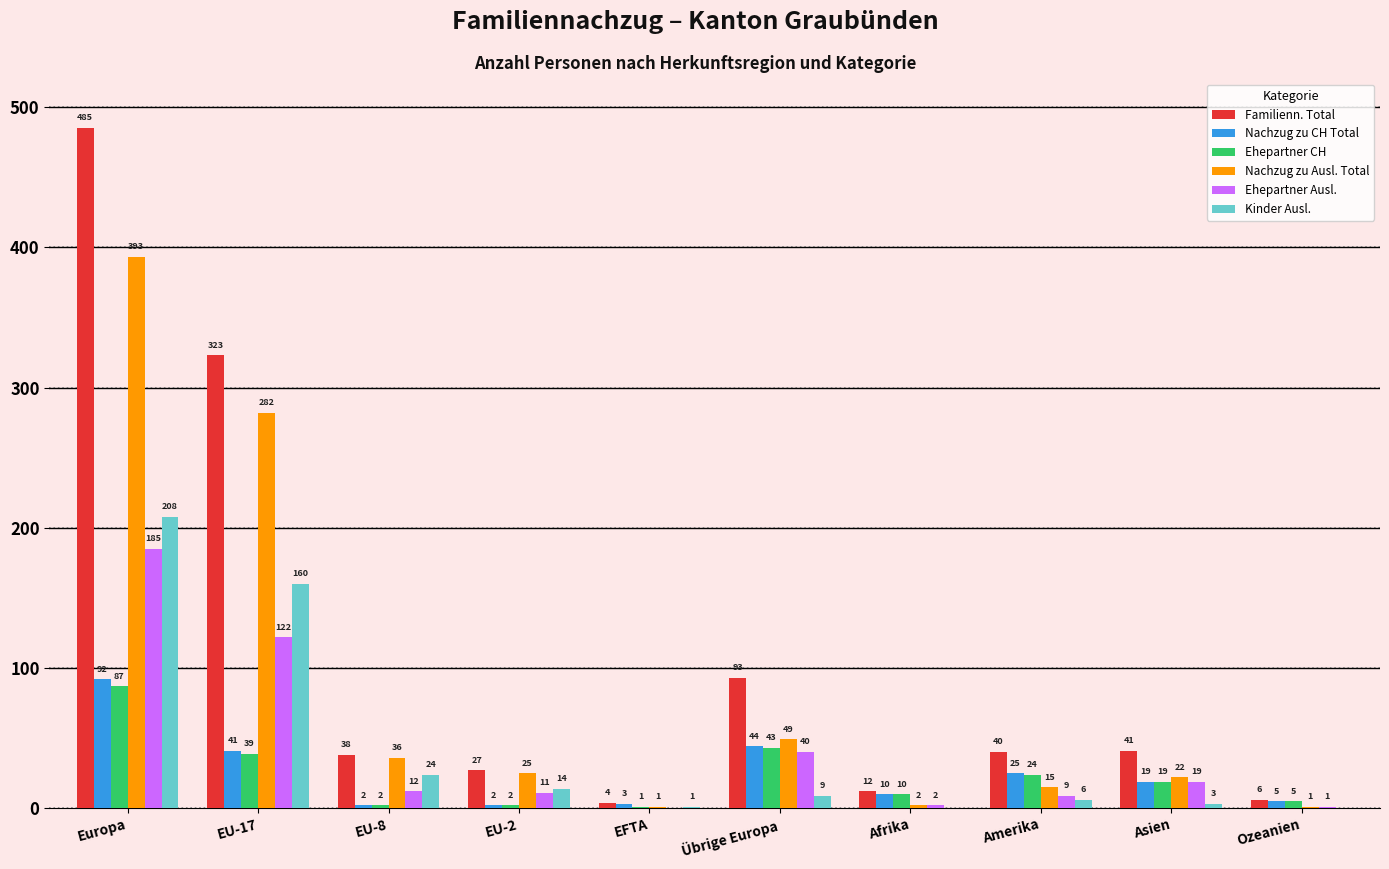

How many groups of bars are there?

10